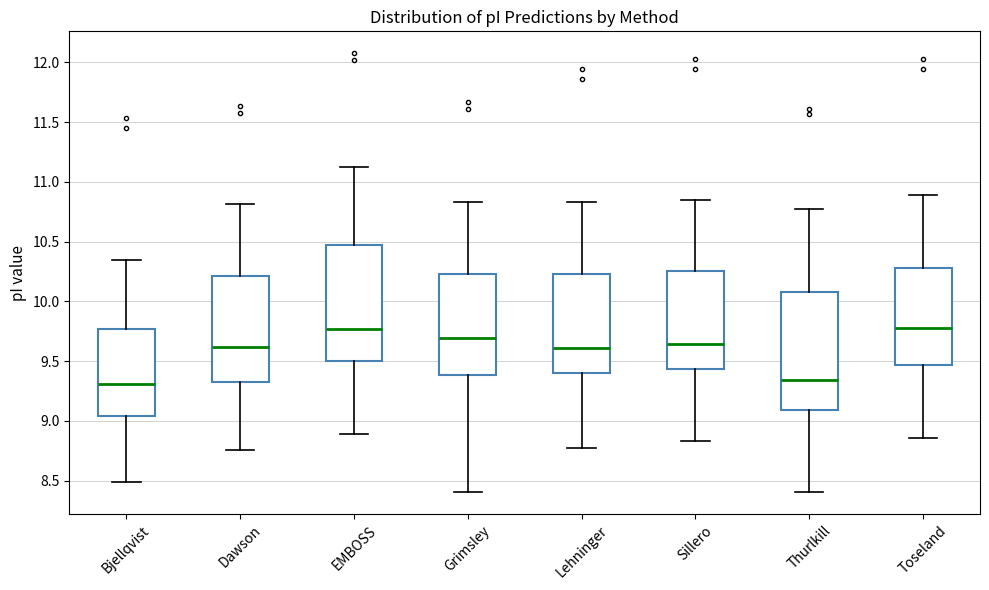

Reading left to right, read every box against the y-axis: the position of its median line, the range the box covers, and the ends of its whiskers. The values are not printed on the chart, so give them approximately, as read against the axis.

Bjellqvist: median 9.30, box 9.05 to 9.75, whiskers 8.50 to 10.35
Dawson: median 9.60, box 9.30 to 10.20, whiskers 8.75 to 10.80
EMBOSS: median 9.75, box 9.50 to 10.45, whiskers 8.90 to 11.15
Grimsley: median 9.70, box 9.40 to 10.25, whiskers 8.40 to 10.85
Lehninger: median 9.60, box 9.40 to 10.25, whiskers 8.75 to 10.85
Sillero: median 9.65, box 9.45 to 10.25, whiskers 8.85 to 10.85
Thurlkill: median 9.35, box 9.10 to 10.10, whiskers 8.40 to 10.75
Toseland: median 9.80, box 9.45 to 10.30, whiskers 8.85 to 10.90